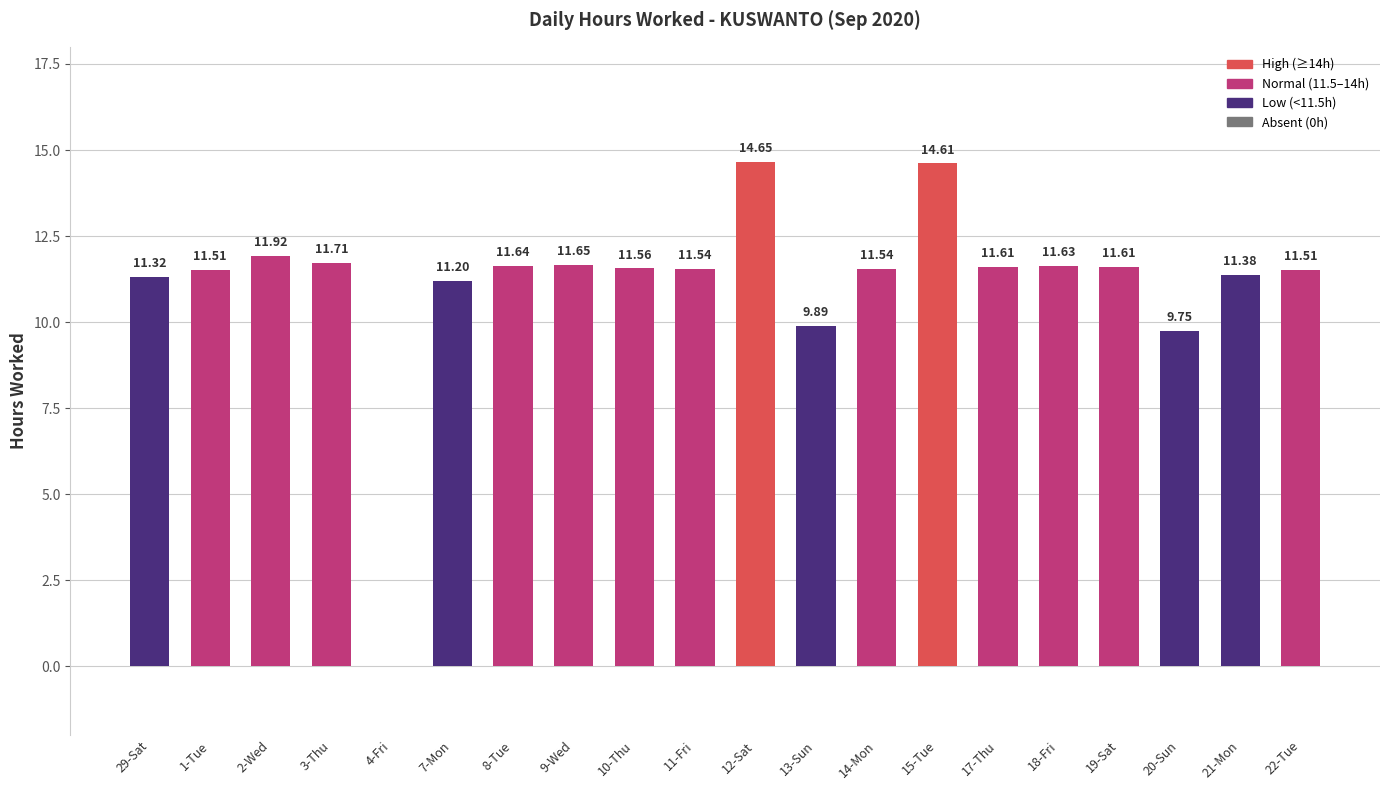

What is the sum of all values?

222.2